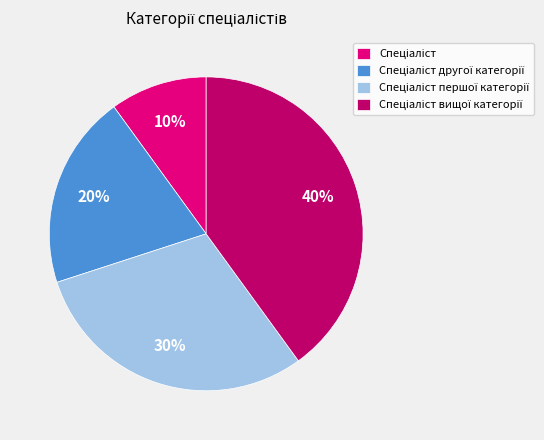

Does any single category account for the majority?

No